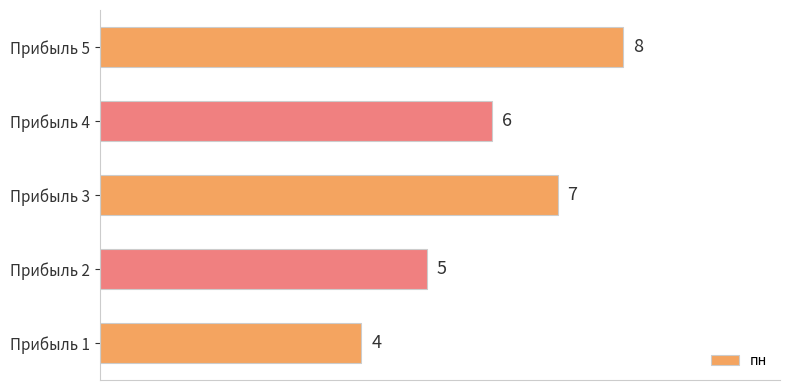

Where is the data nearest to the value 6?

Прибыль 4